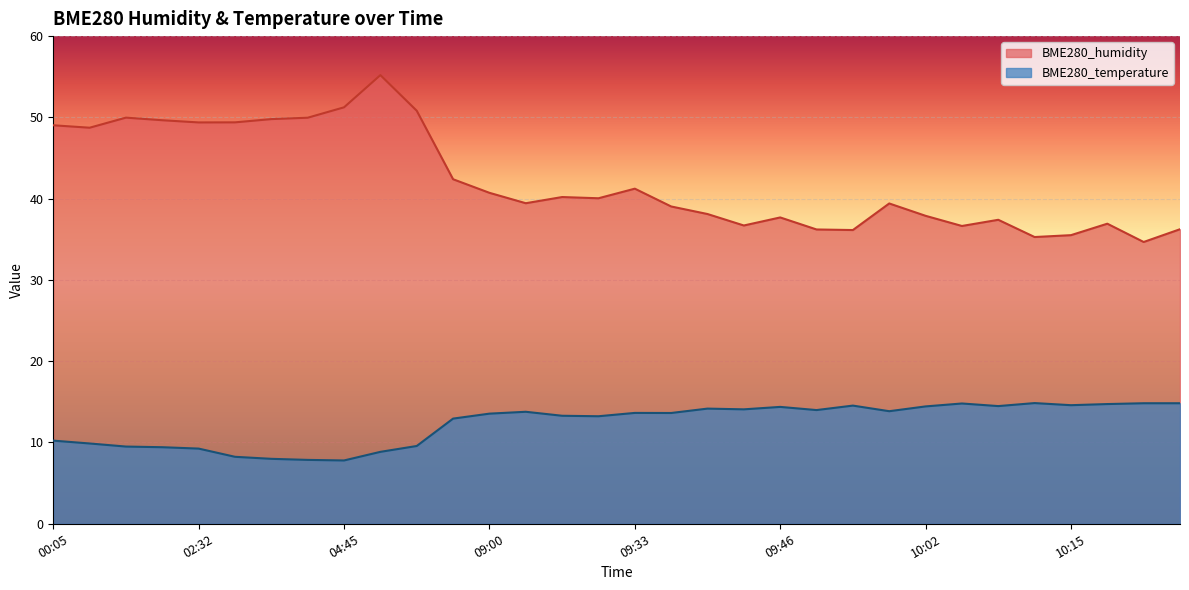

What is the total value across all series at 00:05?

59.3